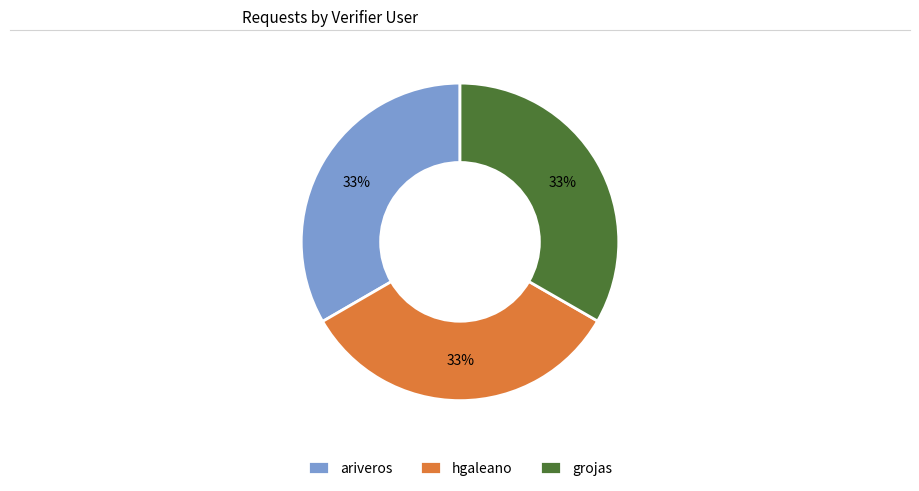

Does any single category account for the majority?

No